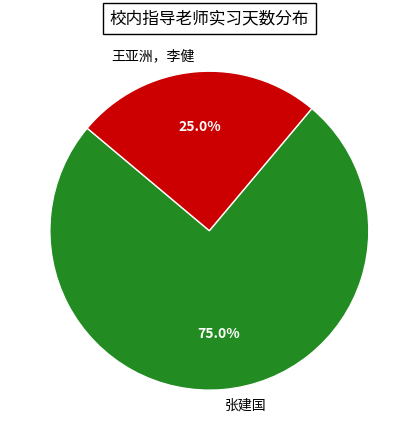

What is the majority slice?

张建国